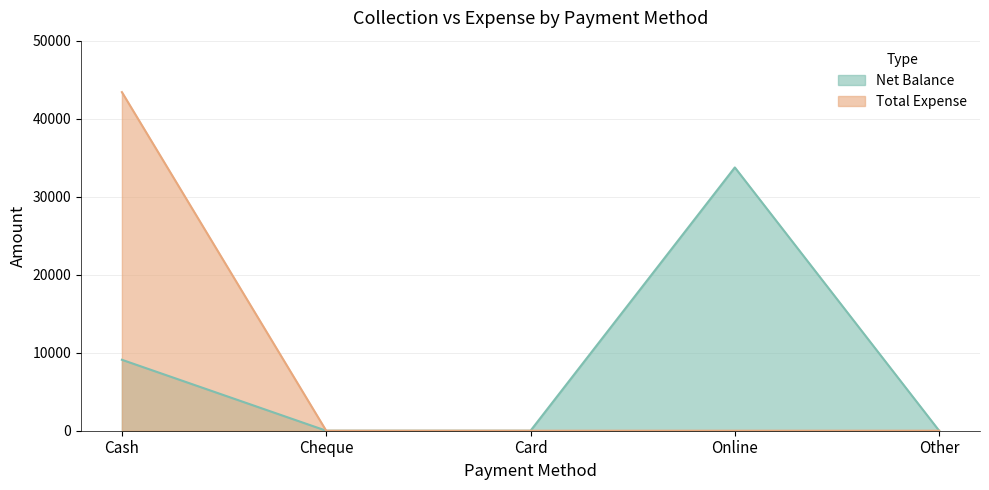

What is the label of the 2nd point from the right?

Online